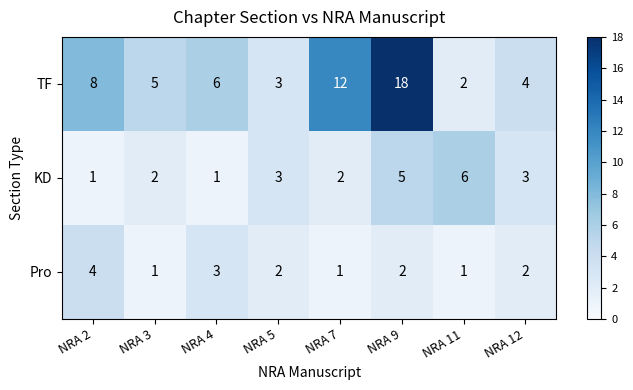

Which series has the largest range (max minus min)?

TF